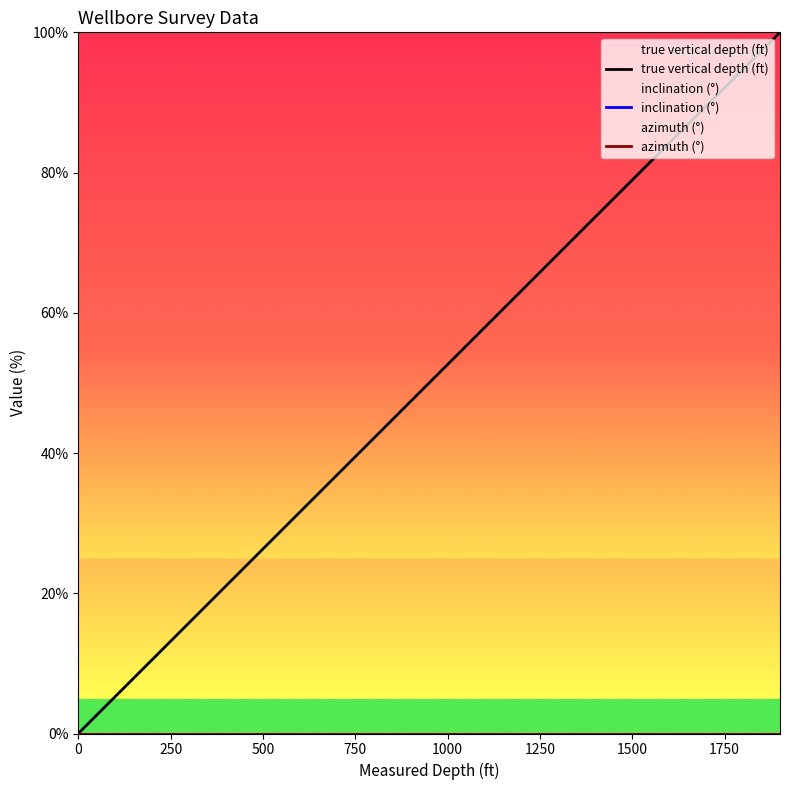

True or false: azimuth (°) has more than 2 points higher than both neighbors.

False